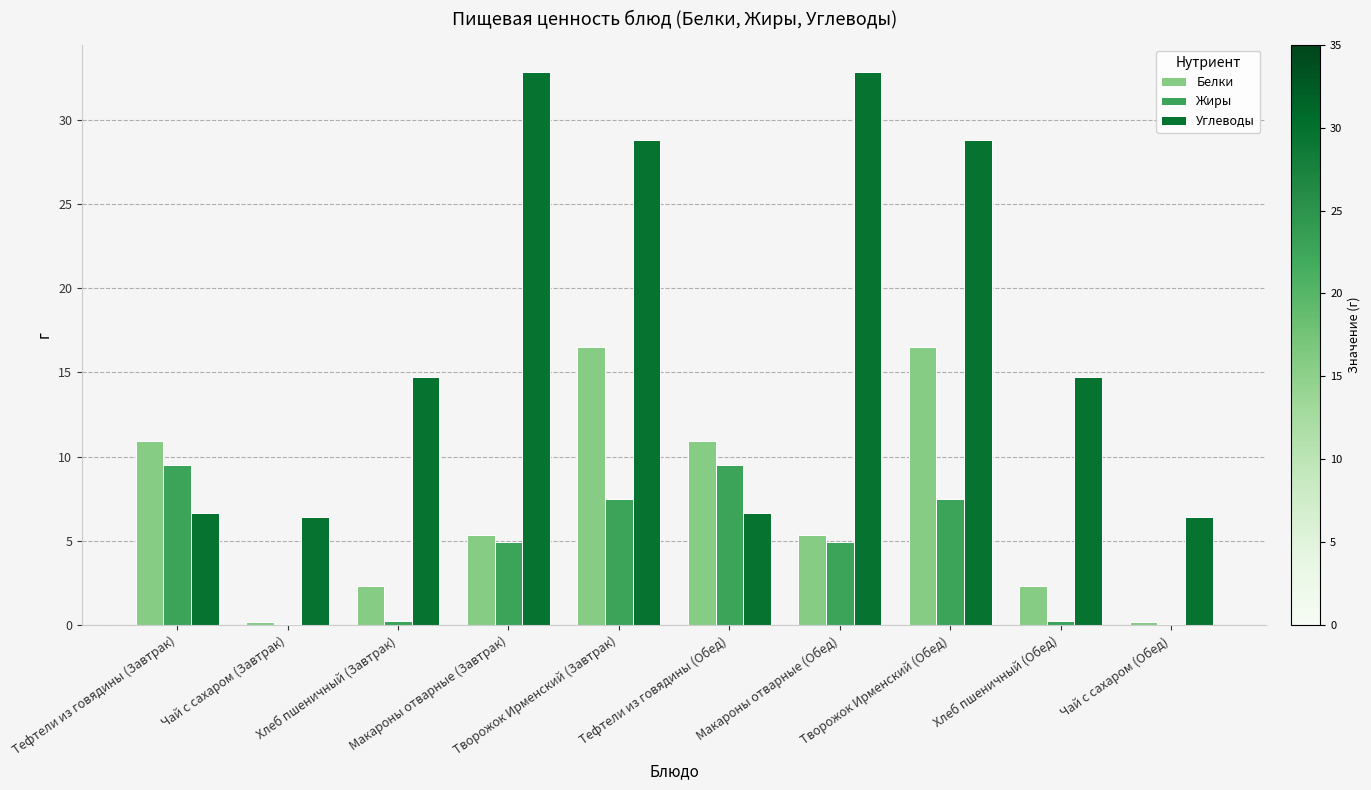

Which series has the largest total across all categories?

Углеводы